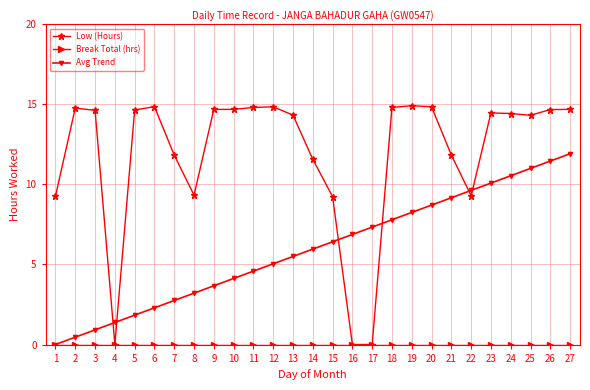

Which series has the widest spread of values?

Low (Hours)